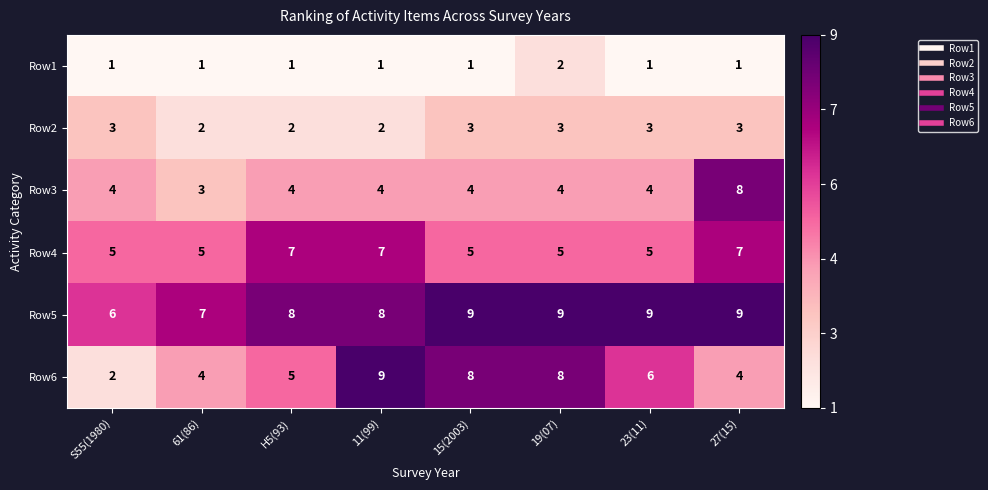

Which series changed the most between S55(1980) and 61(86)?

Row6